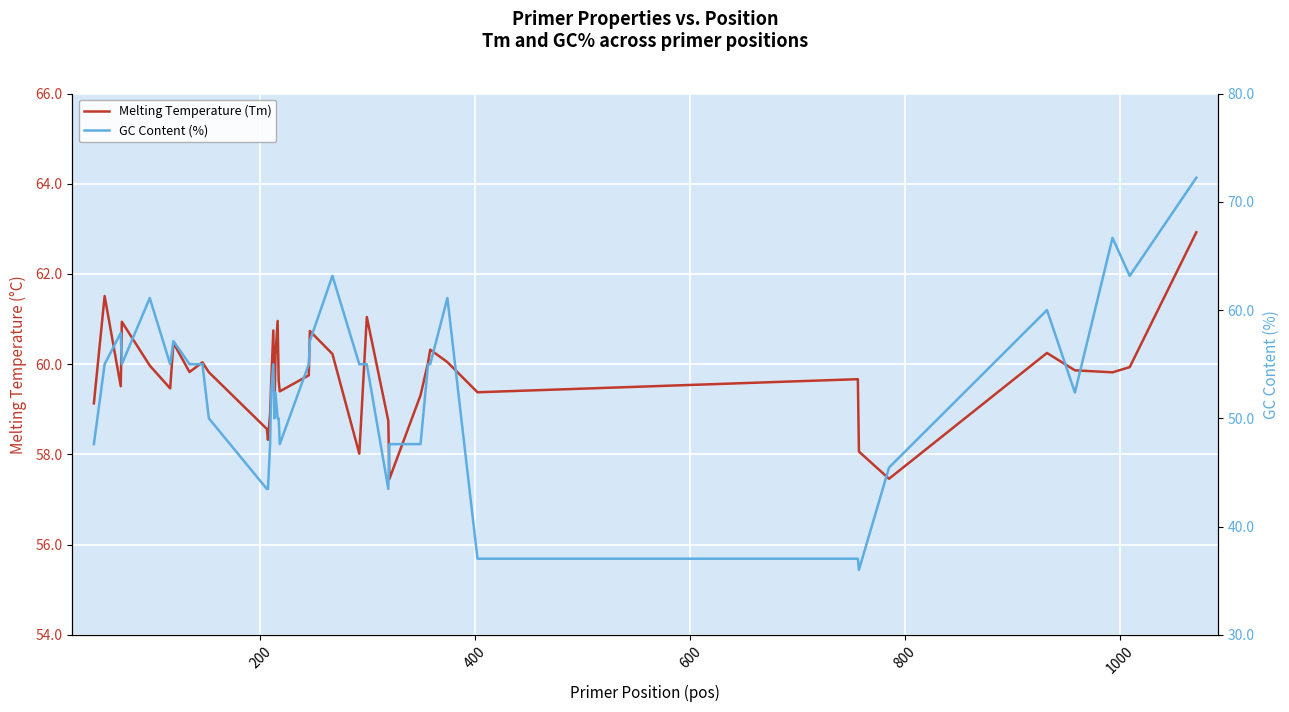

What is the sum of all GC Content (%) values?

2105.8